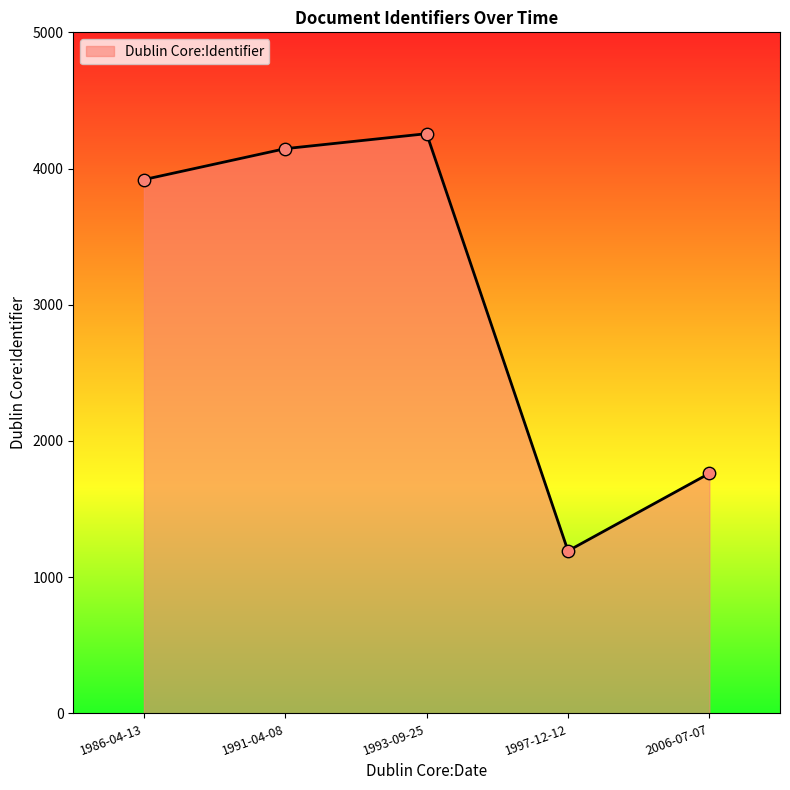

What is the ratio of the value at 1997-12-12 to the value at 1993-09-25?

0.3